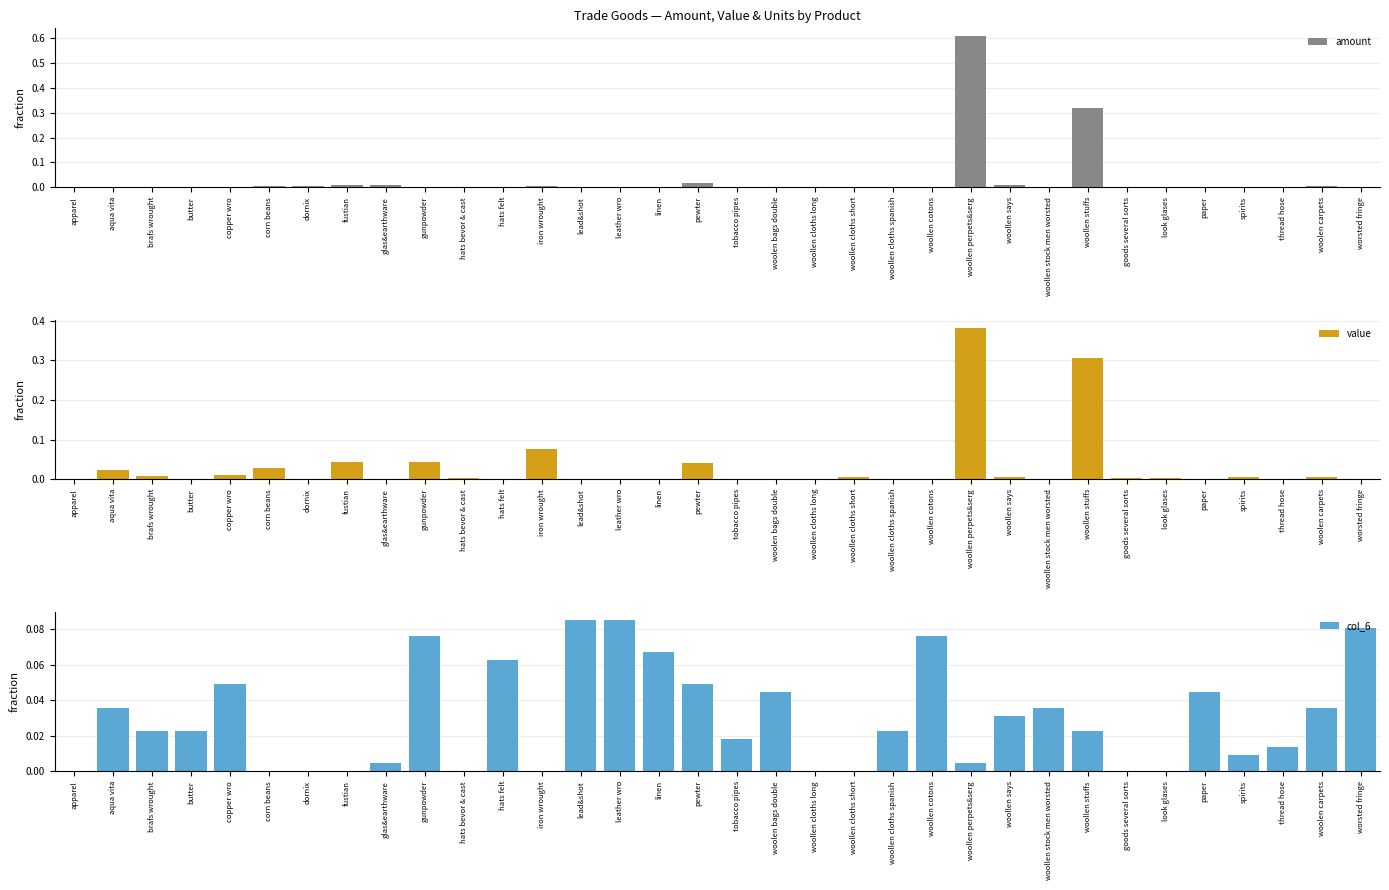

Is the value of amount at woollen cotons greater than the value of value at apparel?

Yes